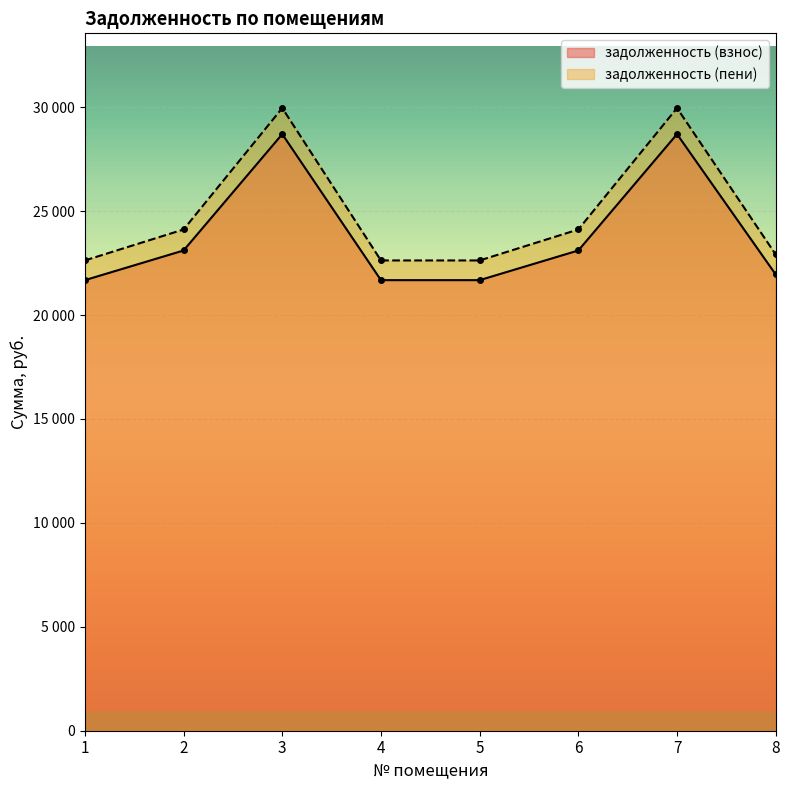

At which category is the sum across all series the highest?

3